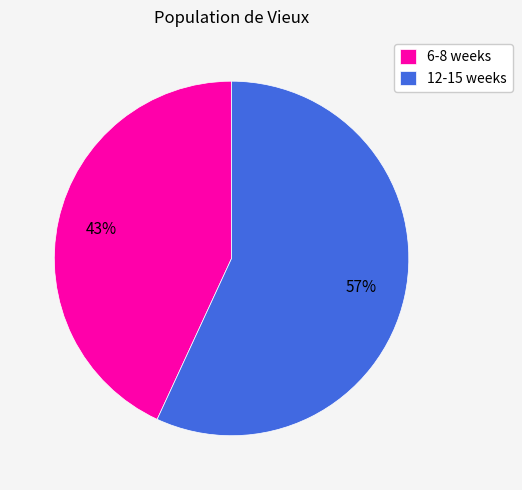

Rank the categories by value from highest to lowest.

12-15 weeks, 6-8 weeks